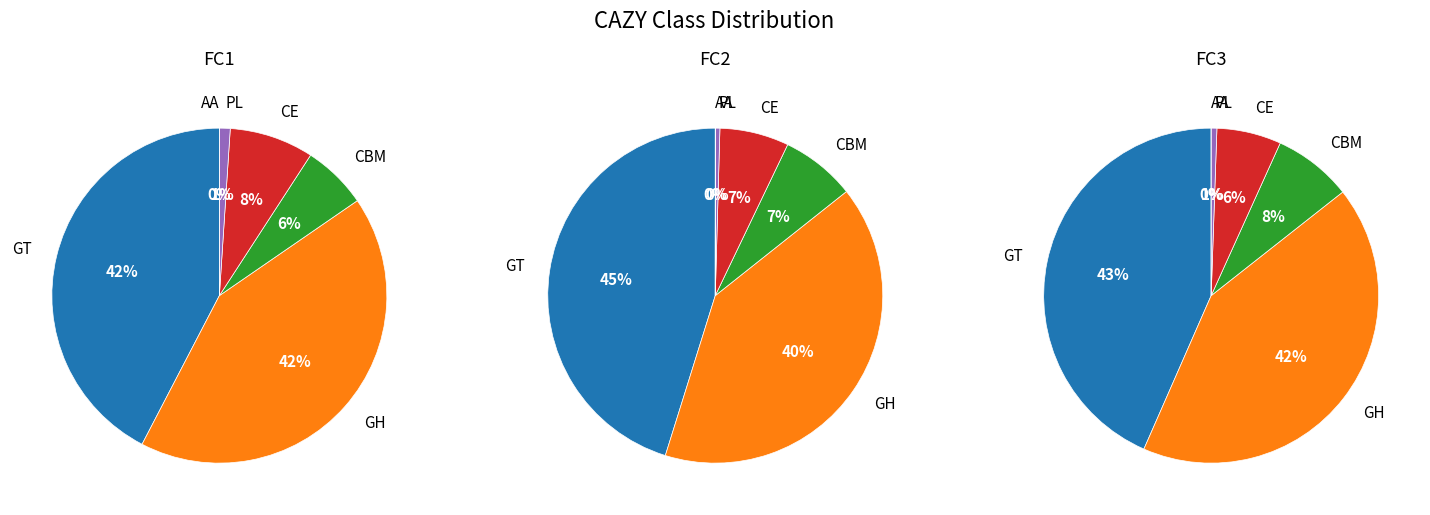

To the nearest percent, what is the average slice percentage?

17%